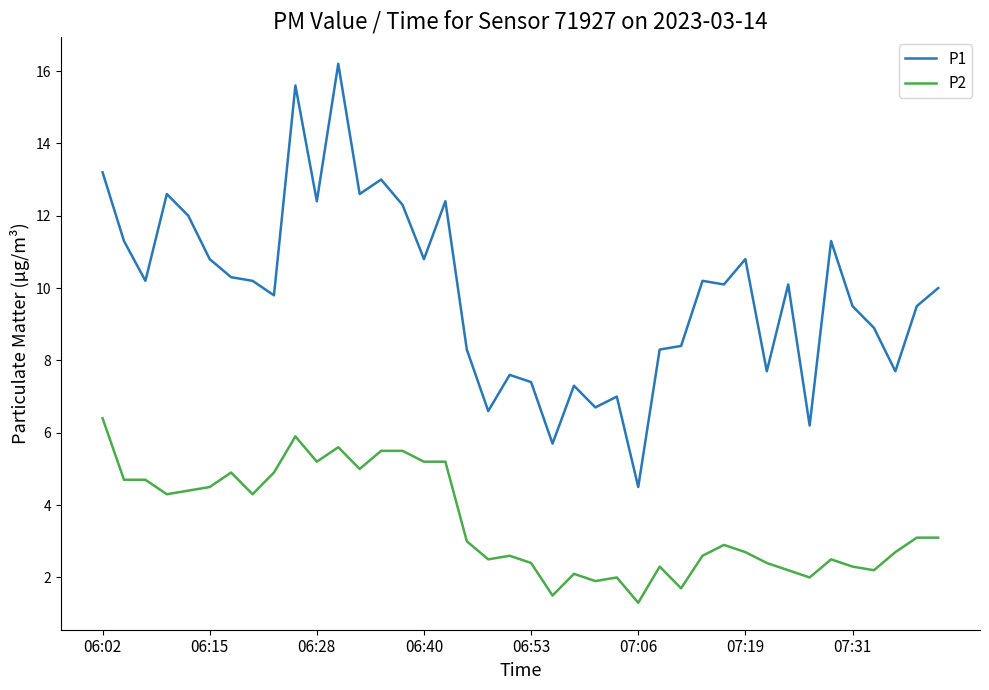

Which series has the largest total across all categories?

P1